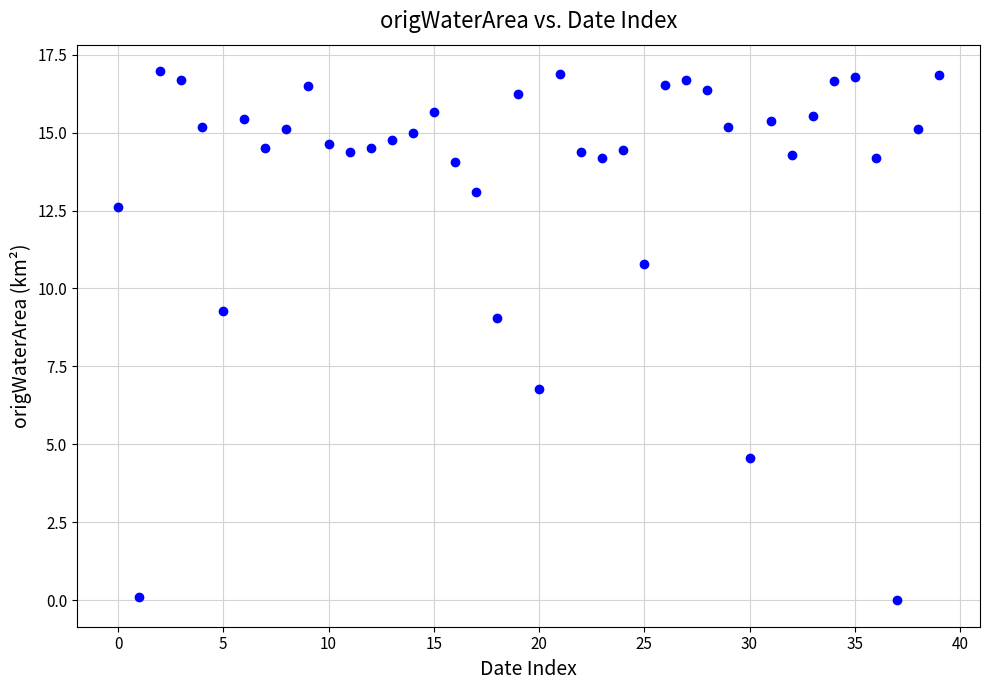

What is the range of Y values (max minus min)?

17.0